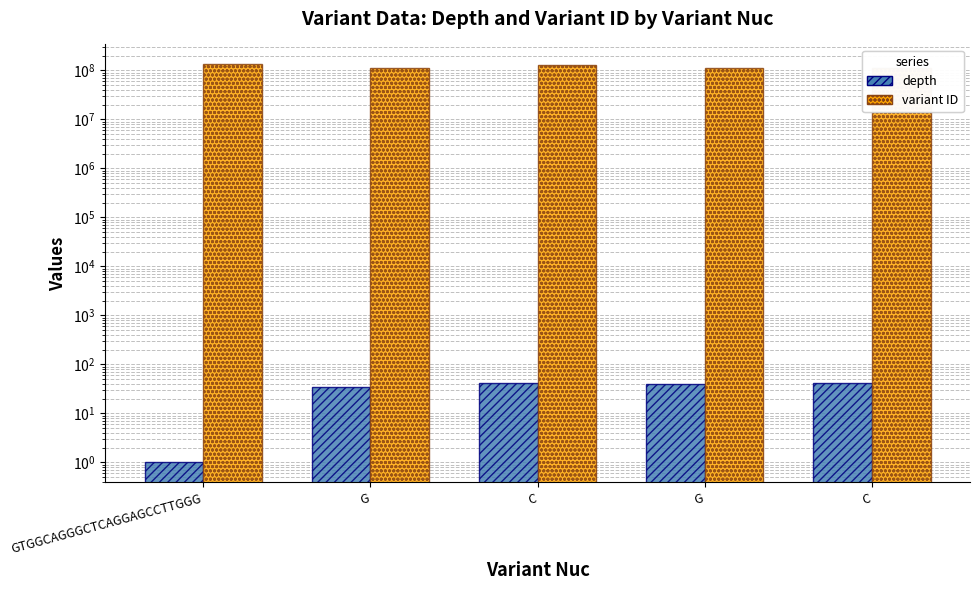

What is the spread (max minus min) of values at G?

110180739